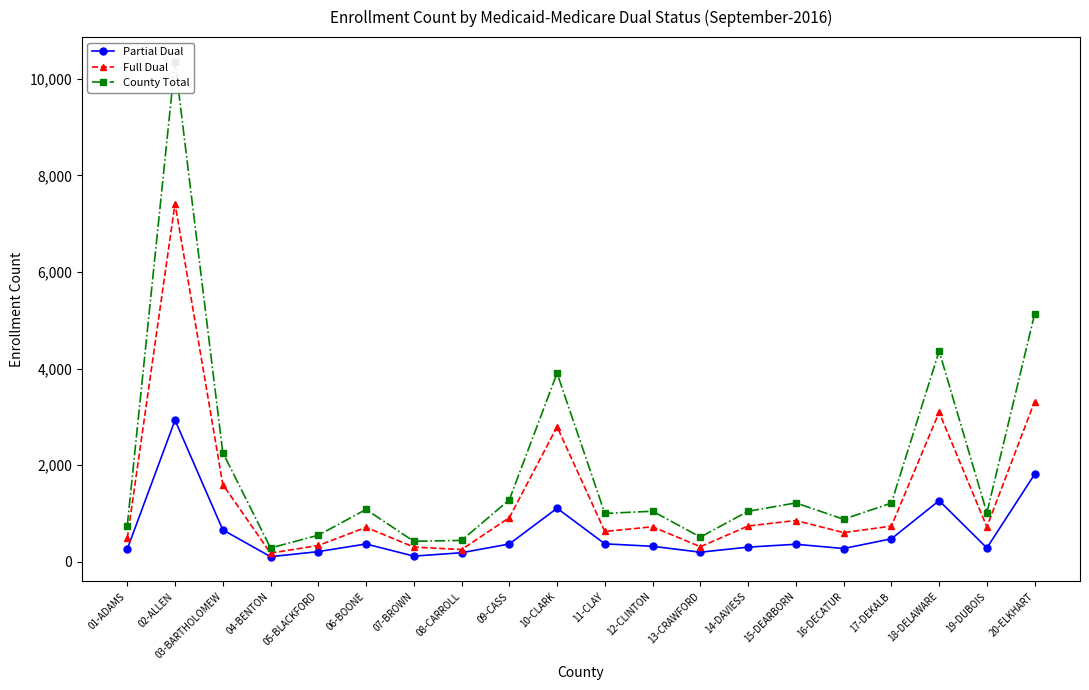

Where does the Full Dual series first go above 726?

02-ALLEN